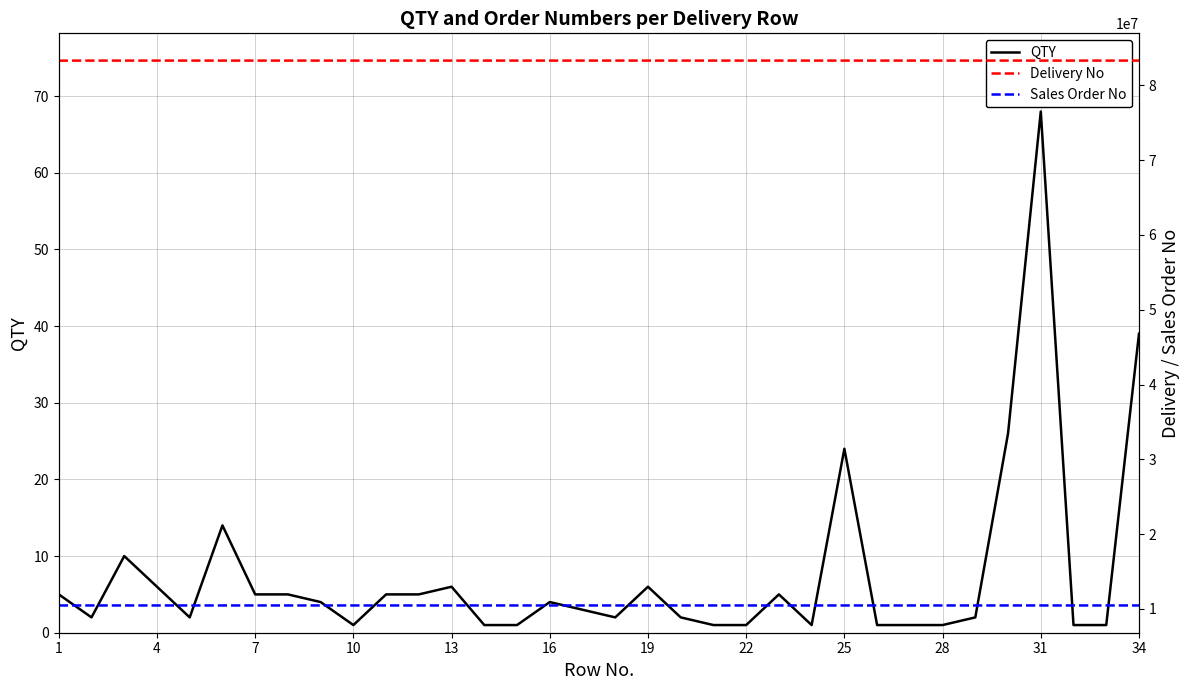

What is the difference between the maximum and minimum values in the QTY series?

67